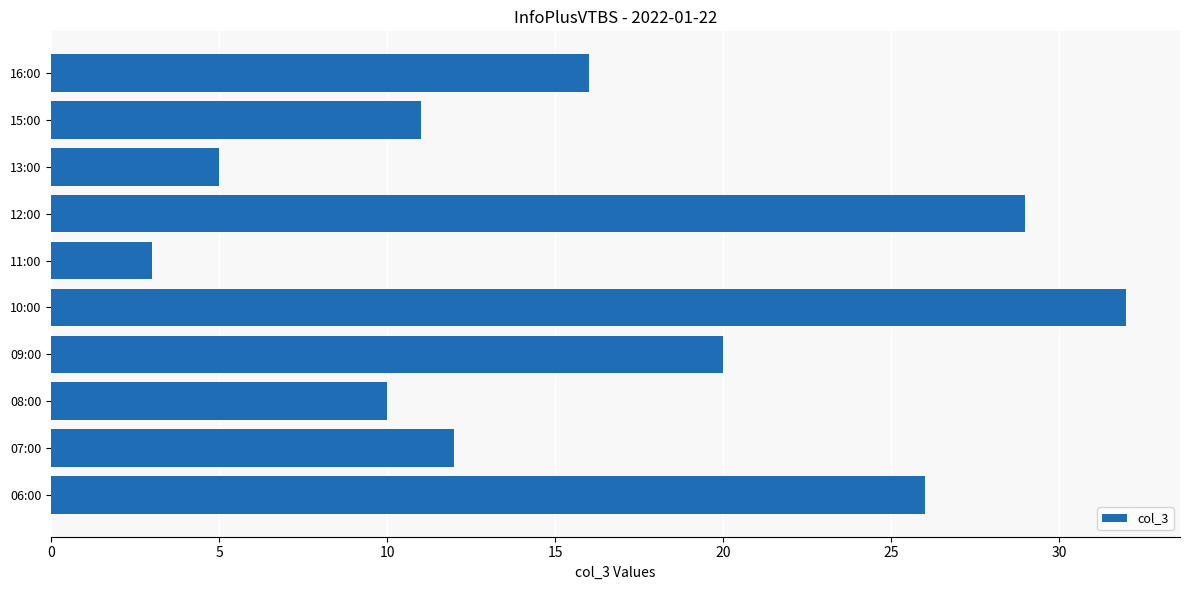

What is the difference between the maximum and minimum values?

29